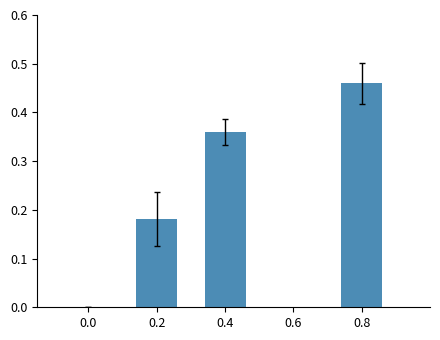

Are the bars grouped side by side (vs. stacked)?

No